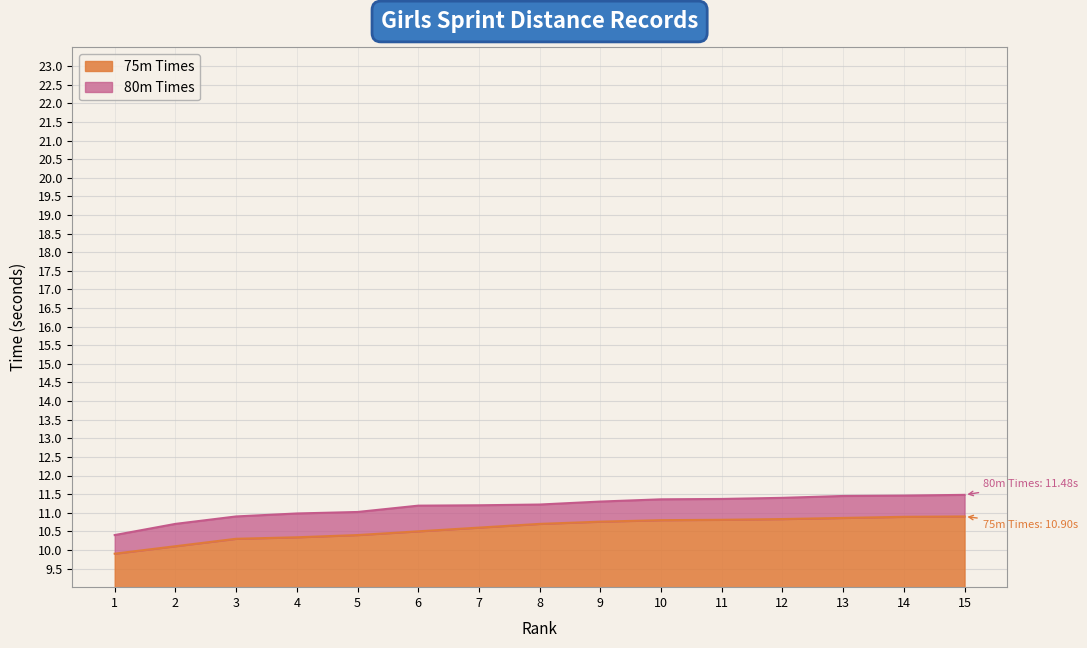

Reading right to left, transcribe all the data shown in this chart.

75m Times: 10.9	10.9	10.9	10.8	10.8	10.8	10.8	10.7	10.6	10.5	10.4	10.3	10.3	10.1	9.9
80m Times: 11.5	11.5	11.4	11.4	11.4	11.4	11.3	11.2	11.2	11.2	11.0	11.0	10.9	10.7	10.4